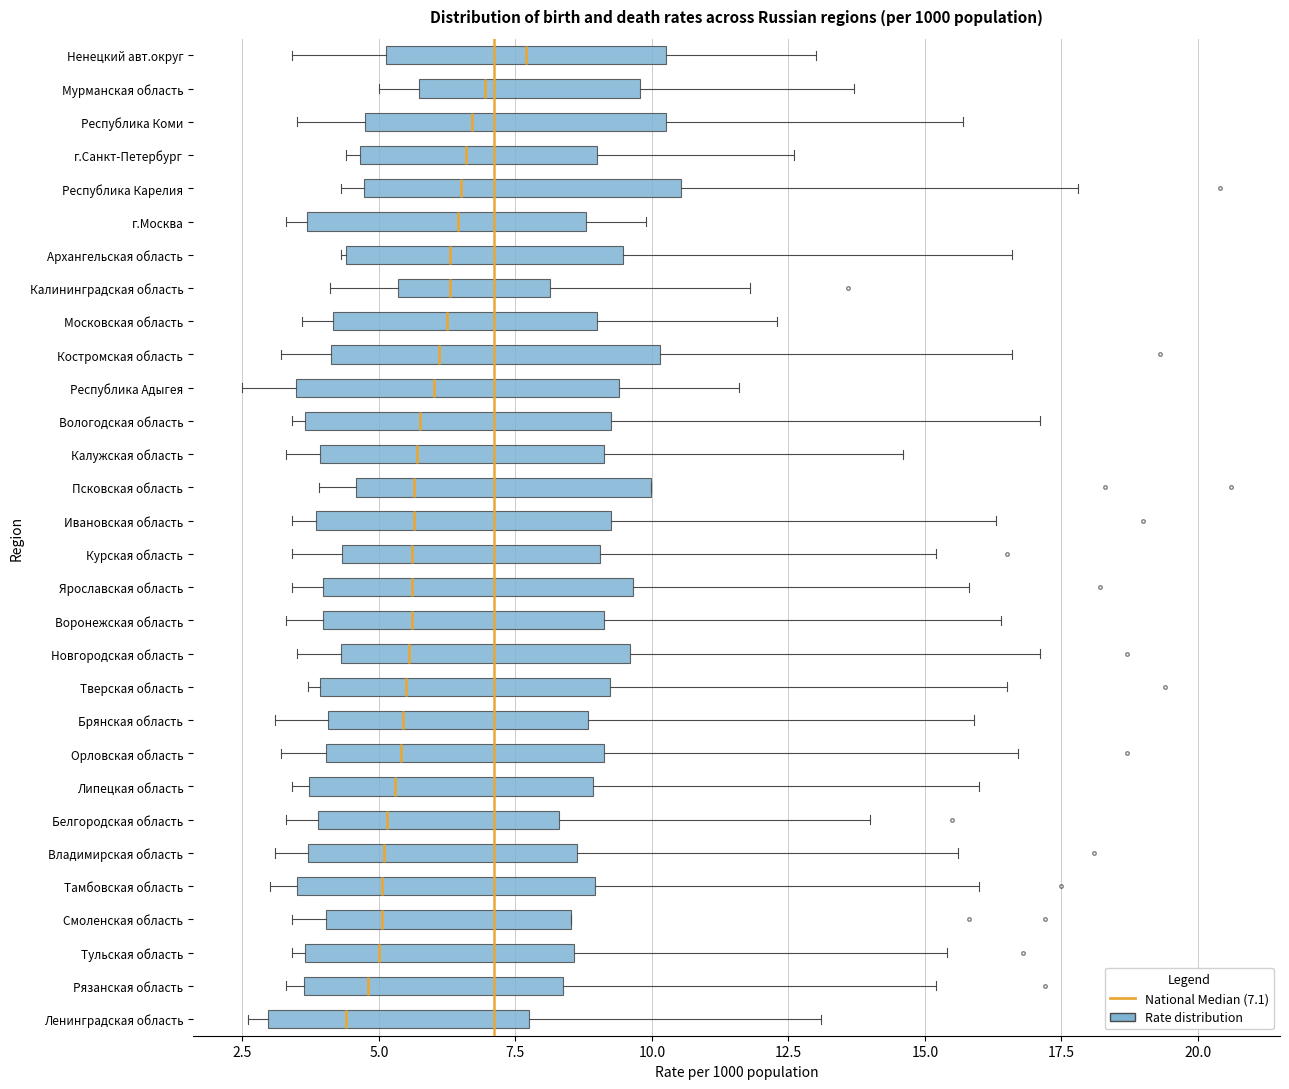

Reading bottom to top, transcribe this box plot: for each box, give where its median line is, the range the box spans, and where its two whiskers end, as read against the x-axis. The values are not printed on the chart, so give them approximately, as read against the axis.

Ленинградская область: median 4.5, box 3.0 to 8.0, whiskers 2.5 to 13.0
Рязанская область: median 5.0, box 3.5 to 8.5, whiskers 3.5 (just left of the box's left edge) to 15.0
Тульская область: median 5.0, box 3.5 to 8.5, whiskers 3.5 (just left of the box's left edge) to 15.5
Смоленская область: median 5.0, box 4.0 to 8.5, whiskers 3.5 to 8.5
Тамбовская область: median 5.0, box 3.5 to 9.0, whiskers 3.0 to 16.0
Владимирская область: median 5.0, box 3.5 to 8.5, whiskers 3.0 to 15.5
Белгородская область: median 5.0, box 4.0 to 8.5, whiskers 3.5 to 14.0
Липецкая область: median 5.5, box 3.5 to 9.0, whiskers 3.5 (just left of the box's left edge) to 16.0
Орловская область: median 5.5, box 4.0 to 9.0, whiskers 3.0 to 16.5
Брянская область: median 5.5, box 4.0 to 9.0, whiskers 3.0 to 16.0
Тверская область: median 5.5, box 4.0 to 9.0, whiskers 3.5 to 16.5
Новгородская область: median 5.5, box 4.5 to 9.5, whiskers 3.5 to 17.0
Воронежская область: median 5.5, box 4.0 to 9.0, whiskers 3.5 to 16.5
Ярославская область: median 5.5, box 4.0 to 9.5, whiskers 3.5 to 16.0
Курская область: median 5.5, box 4.5 to 9.0, whiskers 3.5 to 15.0
Ивановская область: median 5.5, box 4.0 to 9.5, whiskers 3.5 to 16.5
Псковская область: median 5.5, box 4.5 to 10.0, whiskers 4.0 to 10.0
Калужская область: median 5.5, box 4.0 to 9.0, whiskers 3.5 to 14.5
Вологодская область: median 6.0, box 3.5 to 9.5, whiskers 3.5 (just left of the box's left edge) to 17.0
Республика Адыгея: median 6.0, box 3.5 to 9.5, whiskers 2.5 to 11.5
Костромская область: median 6.0, box 4.0 to 10.0, whiskers 3.0 to 16.5
Московская область: median 6.5, box 4.0 to 9.0, whiskers 3.5 to 12.5
Калининградская область: median 6.5, box 5.5 to 8.0, whiskers 4.0 to 12.0
Архангельская область: median 6.5, box 4.5 to 9.5, whiskers 4.5 to 16.5
г.Москва: median 6.5, box 3.5 to 9.0, whiskers 3.5 (just left of the box's left edge) to 10.0
Республика Карелия: median 6.5, box 4.5 to 10.5, whiskers 4.5 (just left of the box's left edge) to 18.0
г.Санкт-Петербург: median 6.5, box 4.5 to 9.0, whiskers 4.5 (just left of the box's left edge) to 12.5
Республика Коми: median 6.5, box 5.0 to 10.5, whiskers 3.5 to 15.5
Мурманская область: median 7.0, box 5.5 to 10.0, whiskers 5.0 to 13.5
Ненецкий авт.округ: median 7.5, box 5.0 to 10.5, whiskers 3.5 to 13.0